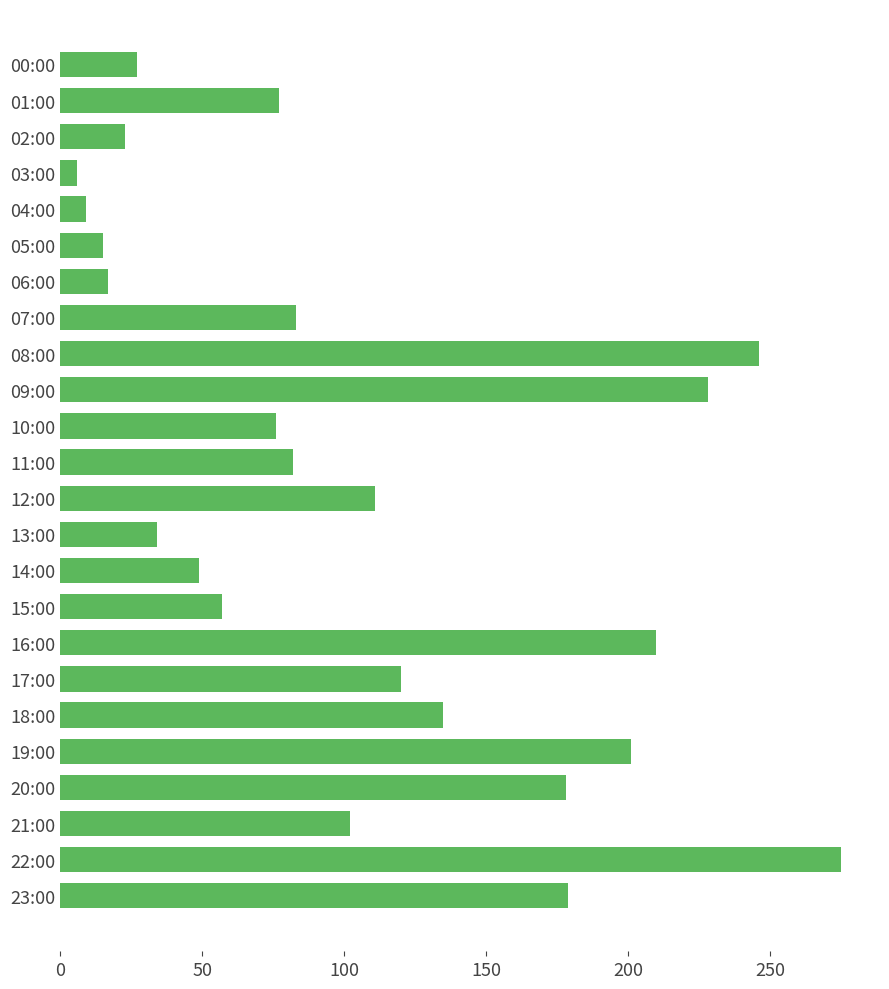

What is the difference between the maximum and minimum values?

269